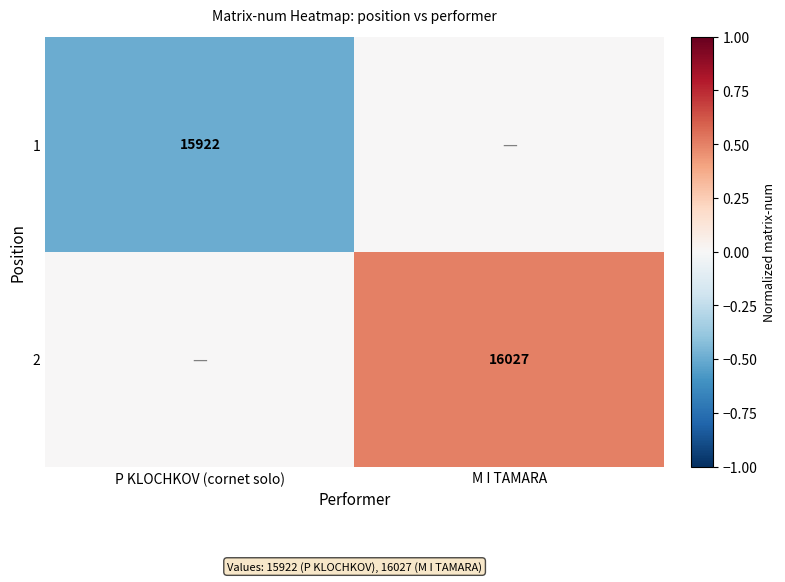

At which category is the sum across all series the highest?

M I TAMARA